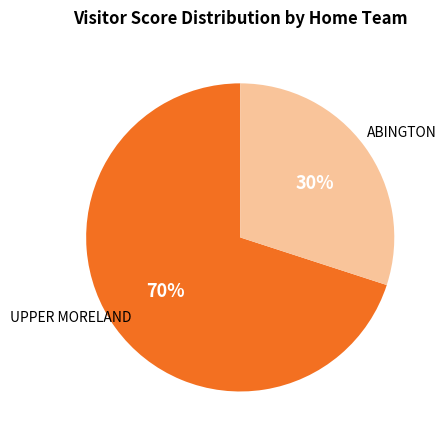

To the nearest percent, what is the average slice percentage?

50%